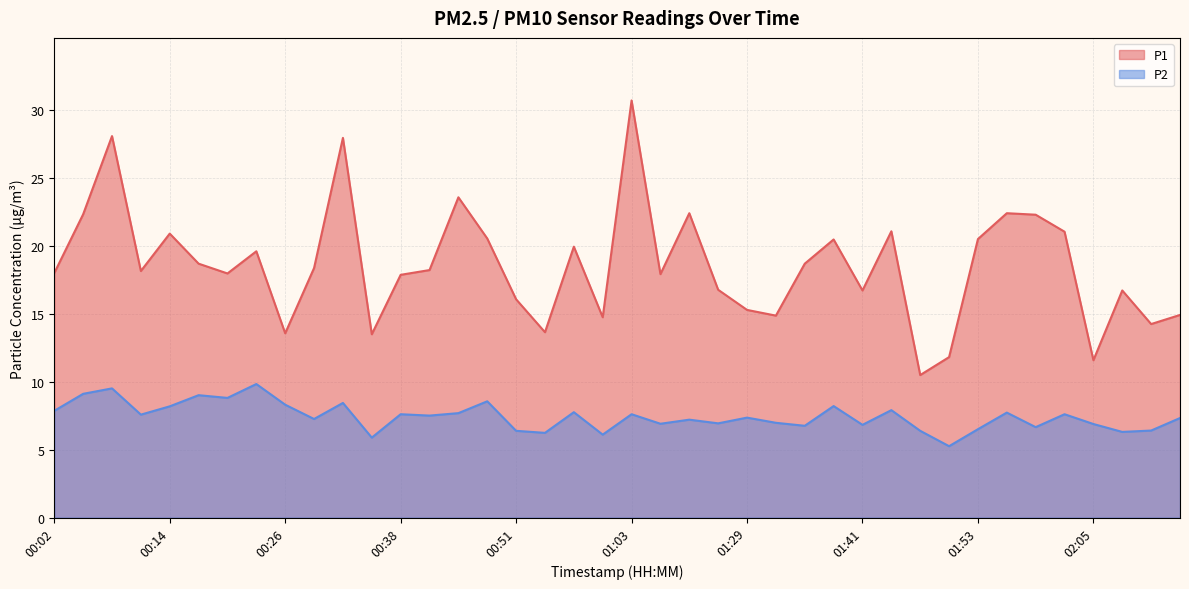

What position from the right is 02:12?

2